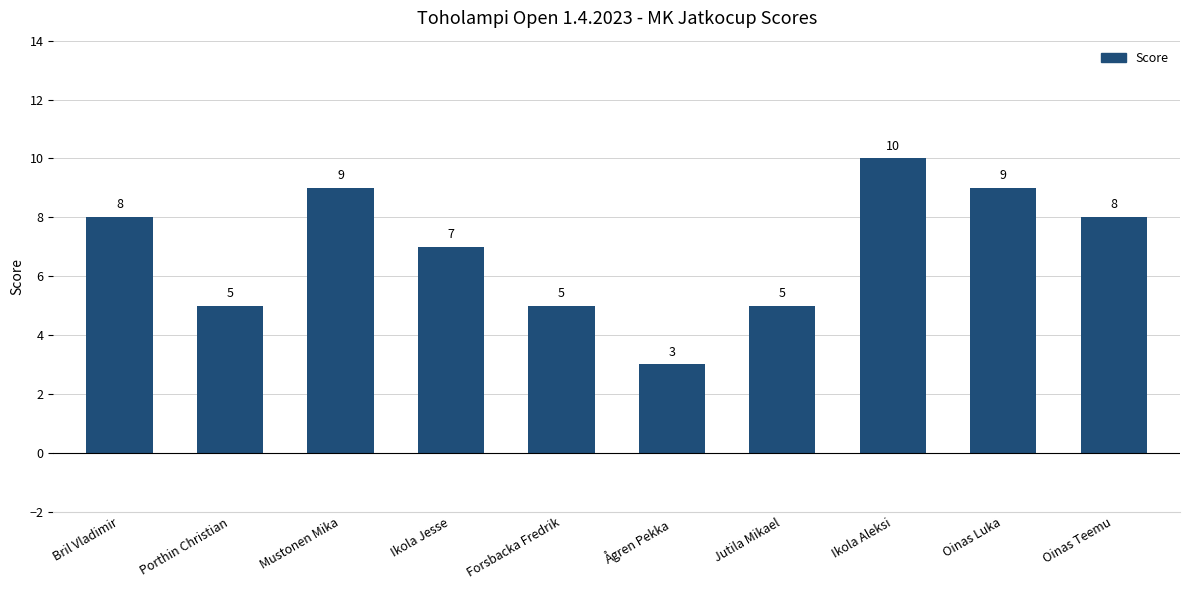

Does the chart contain any negative values?

No